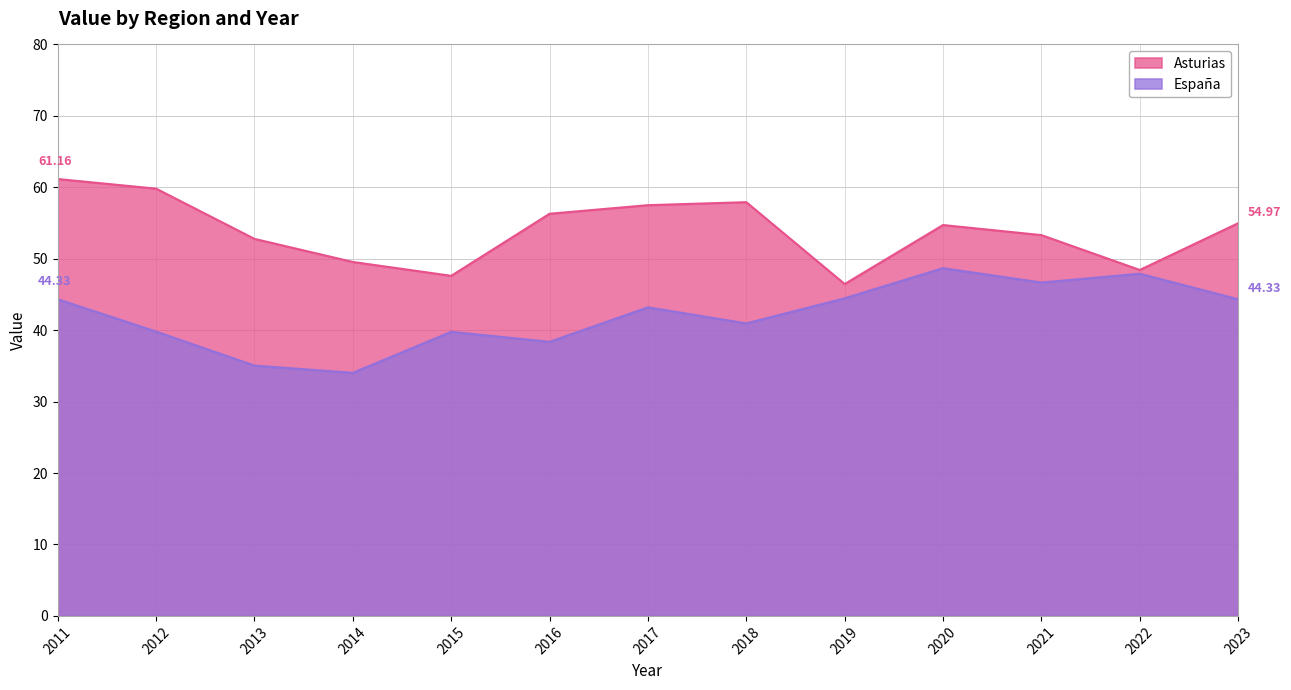

Reading left to right, transcribe all the data shown in this chart.

Asturias: 61.2	59.8	52.8	49.5	47.6	56.3	57.5	57.9	46.5	54.7	53.3	48.4	55.0
España: 44.3	39.8	35.0	34.0	39.8	38.4	43.2	41.0	44.5	48.7	46.7	47.9	44.3